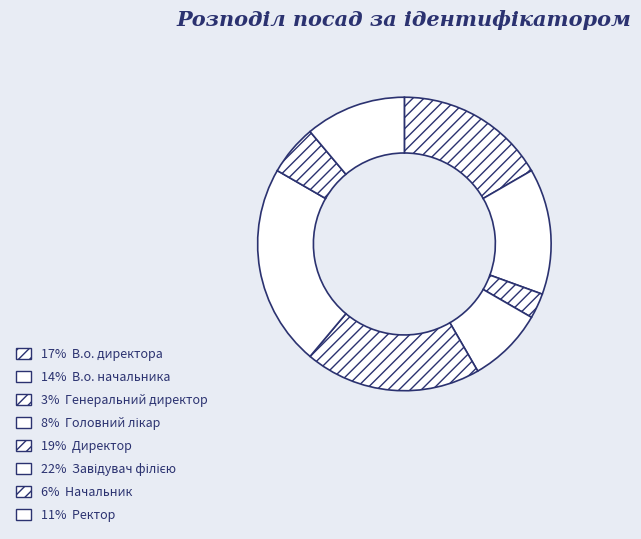

Rank the categories by value from highest to lowest.

Завідувач філією, Директор, В.о. директора, В.о. начальника, Ректор, Головний лікар, Начальник, Генеральний директор